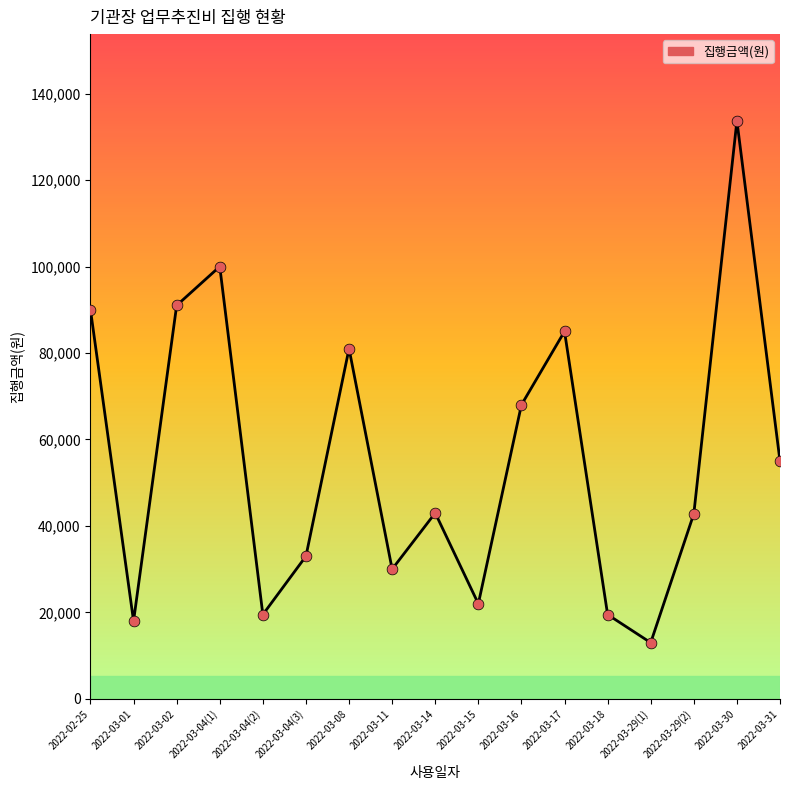

What is the change in value from 2022-02-25 to 2022-03-01?

-72000